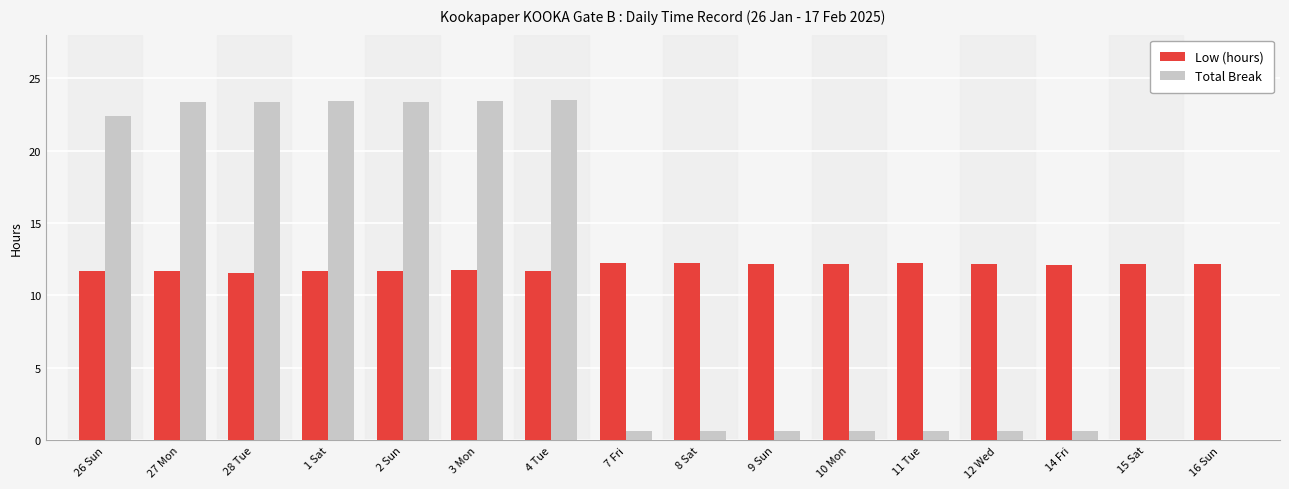

The Low (hours) series shows 3.5 at 9 Sun. True or false?

False